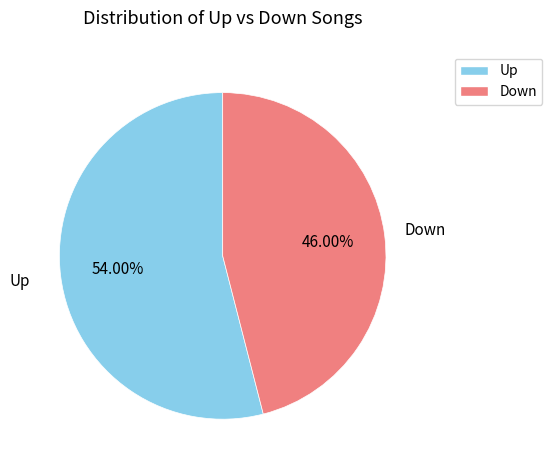

Do Up and Down together represent more than half of the pie?

Yes